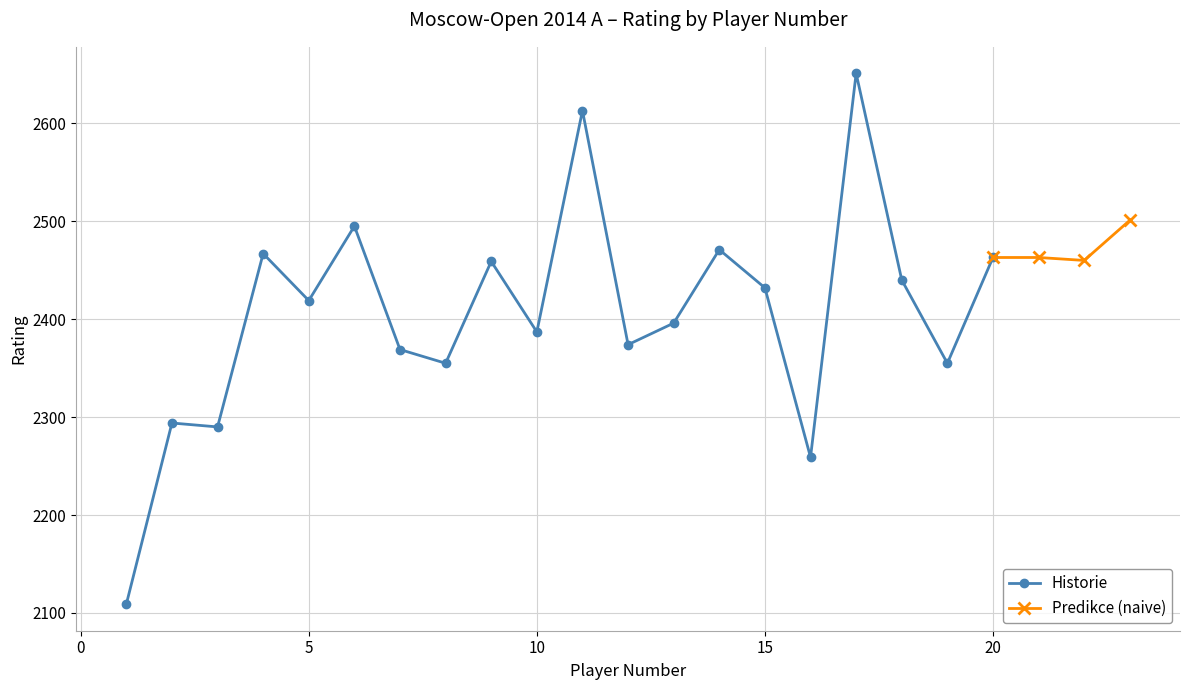

True or false: Historie has more than 2 interior local peaks.

True